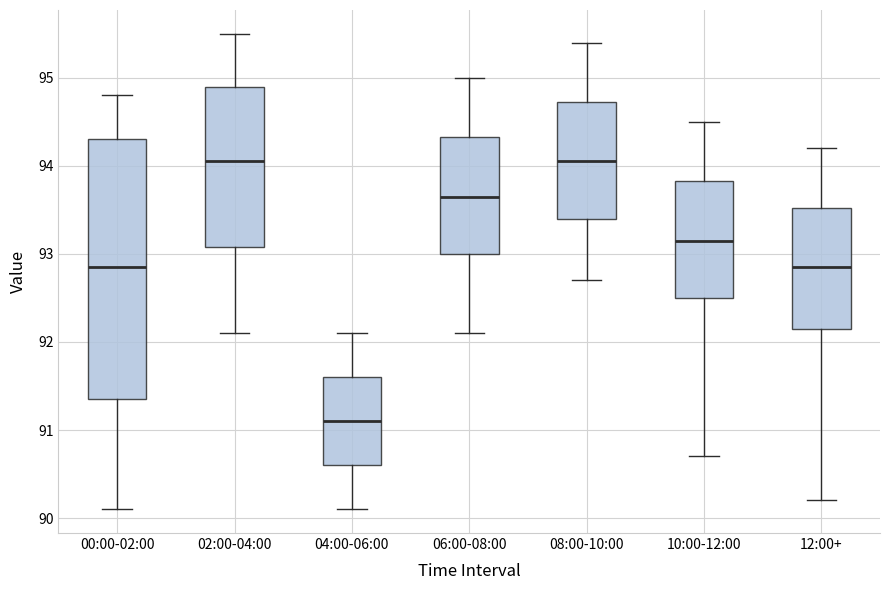

Comparing the boxes themselves (not the whiskers), which one is the tallest?

00:00-02:00